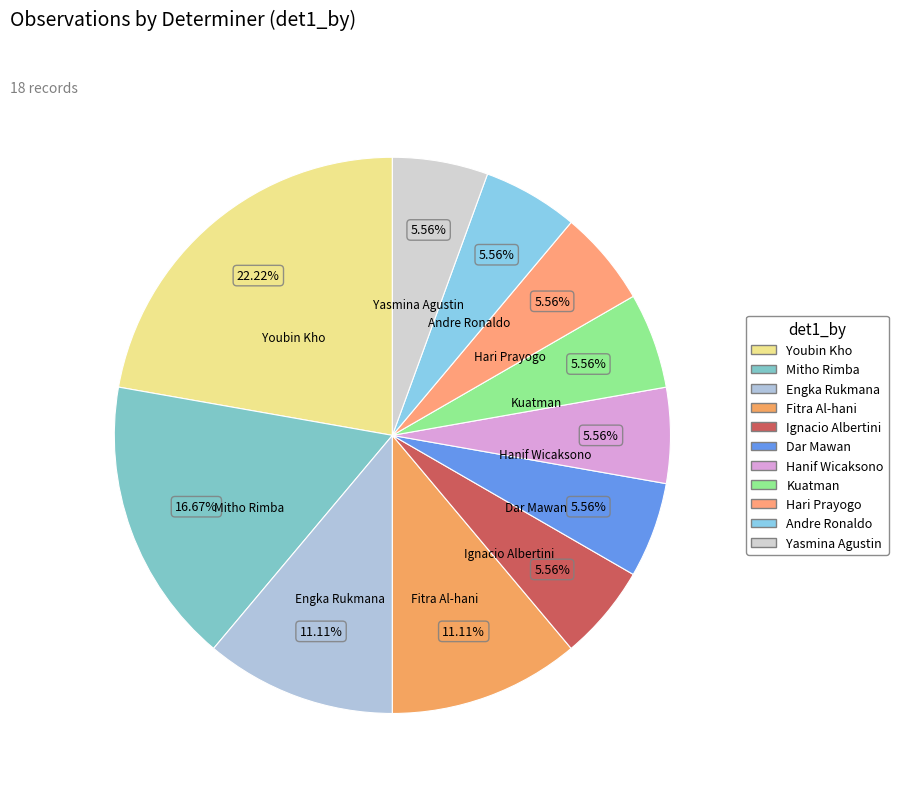

Does Engka Rukmana represent more than half of the total?

No